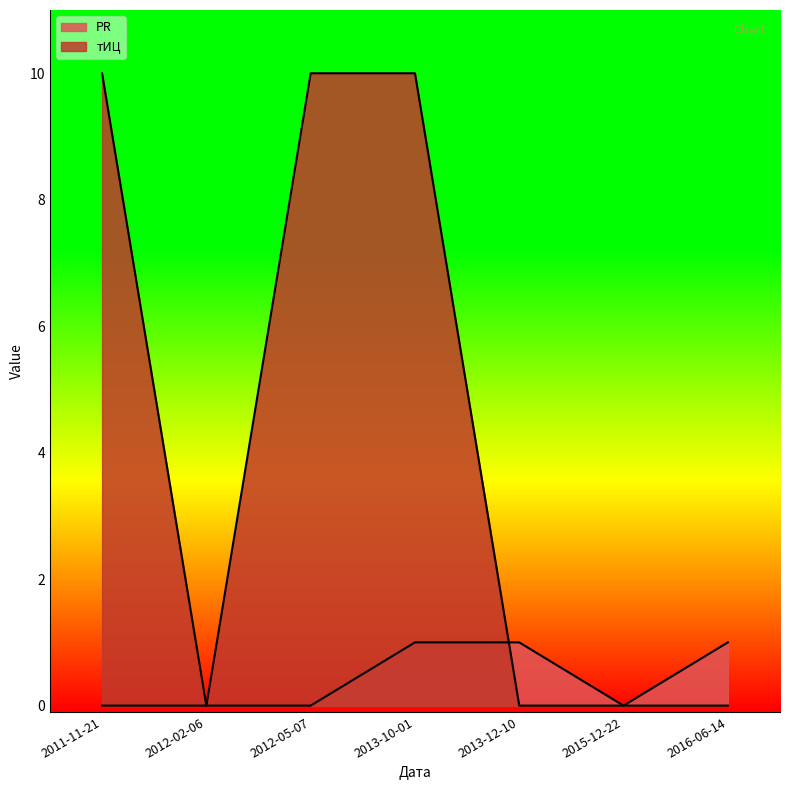

At which category is the sum across all series the highest?

2013-10-01